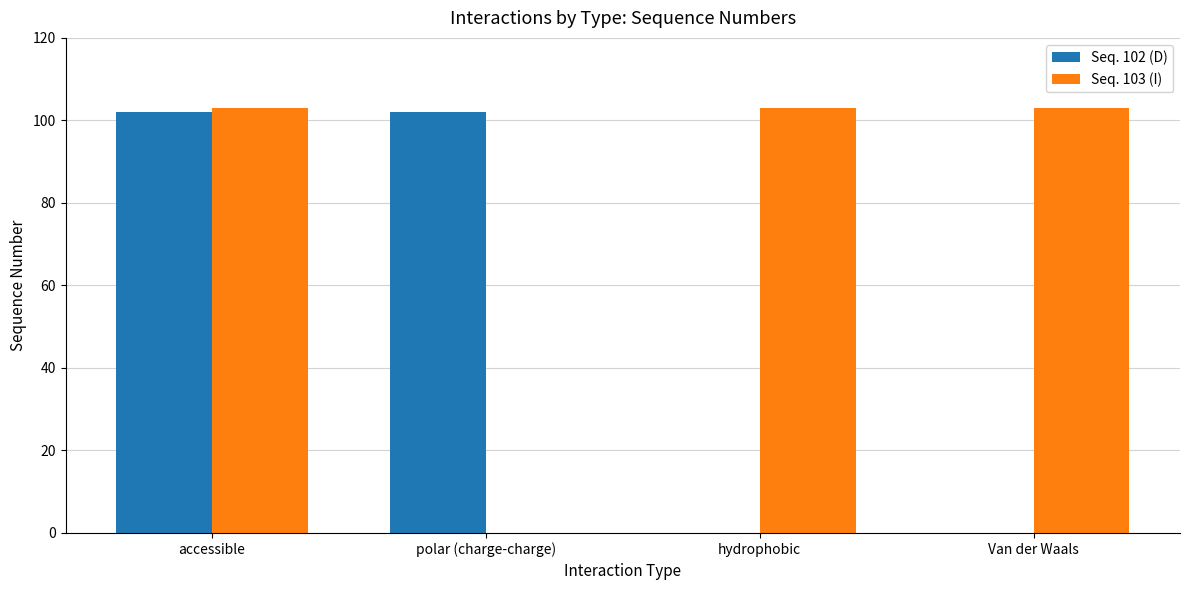

What is the maximum value for Seq. 102 (D)?

102